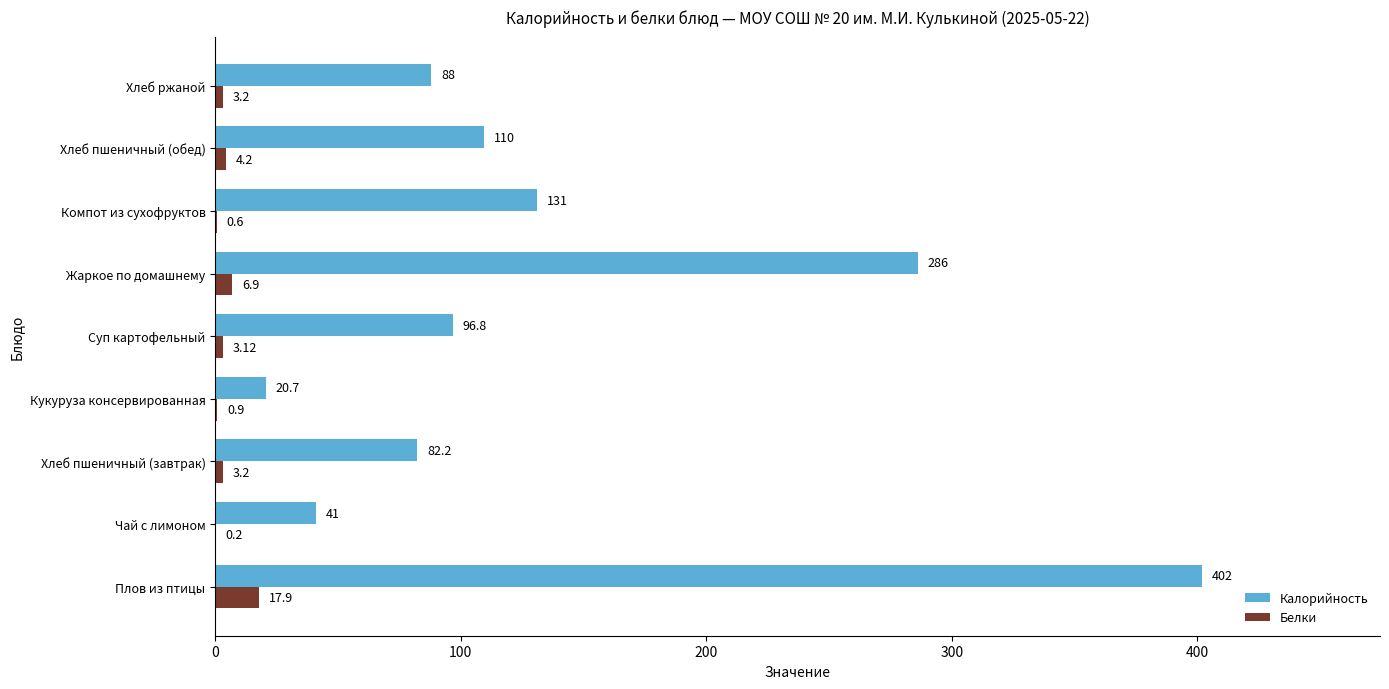

At which label does Калорийность reach its peak?

Плов из птицы